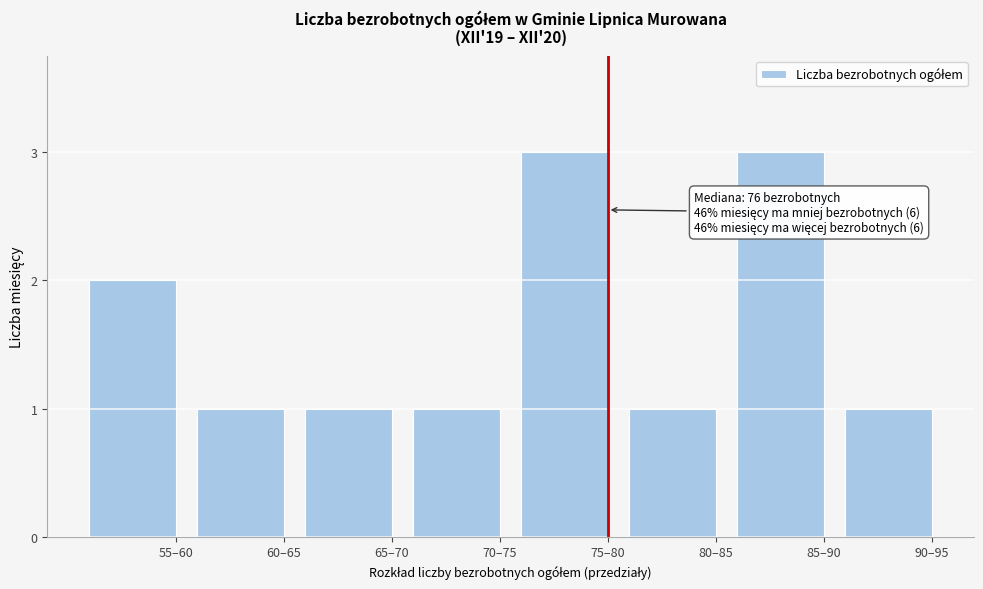

Reading left to right, transcribe all the data shown in this chart.

2	1	1	1	3	1	3	1